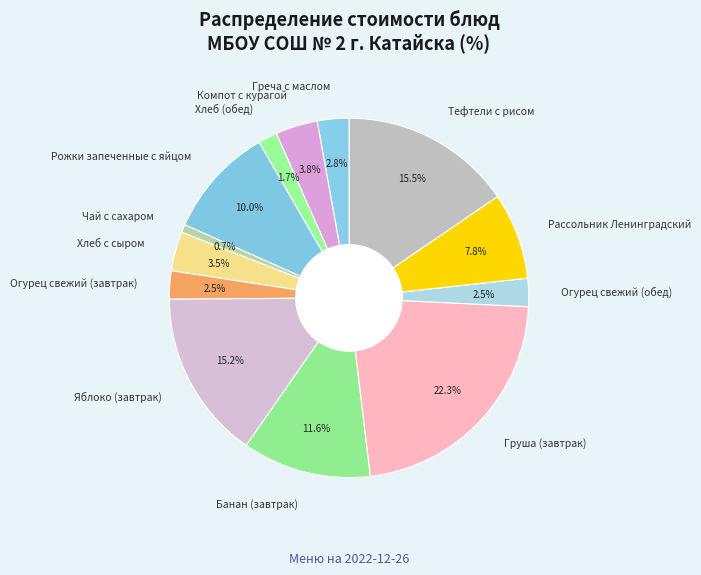

Does Огурец свежий (завтрак) represent more than half of the total?

No